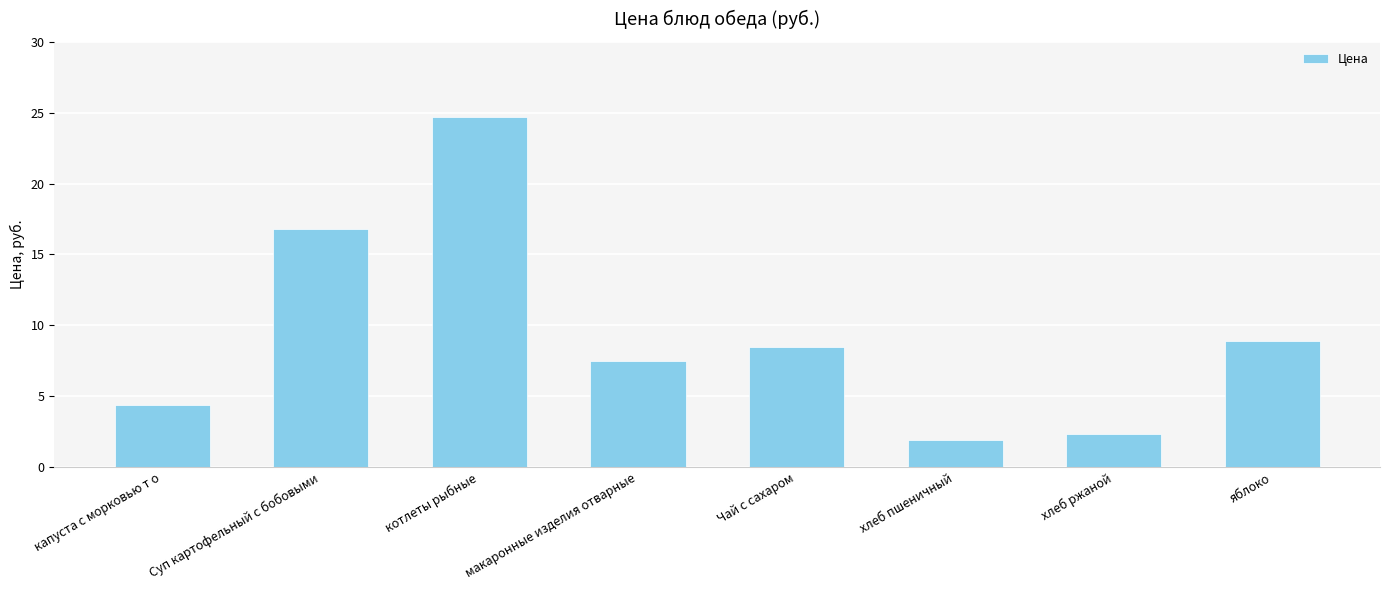

Between Чай с сахаром and Суп картофельный с бобовыми, which is larger?

Суп картофельный с бобовыми